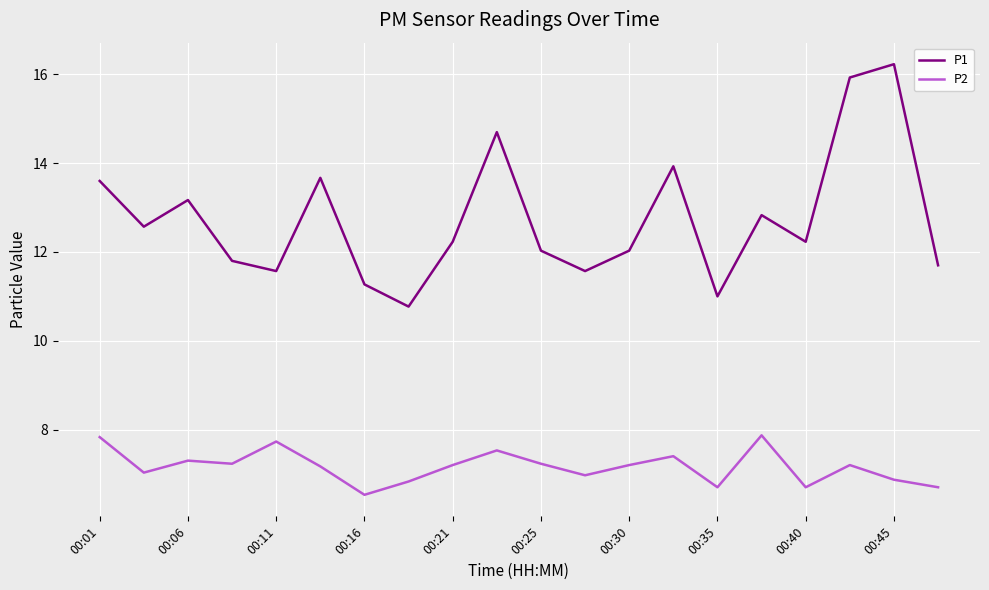

What is the sum of all P2 values?

143.2